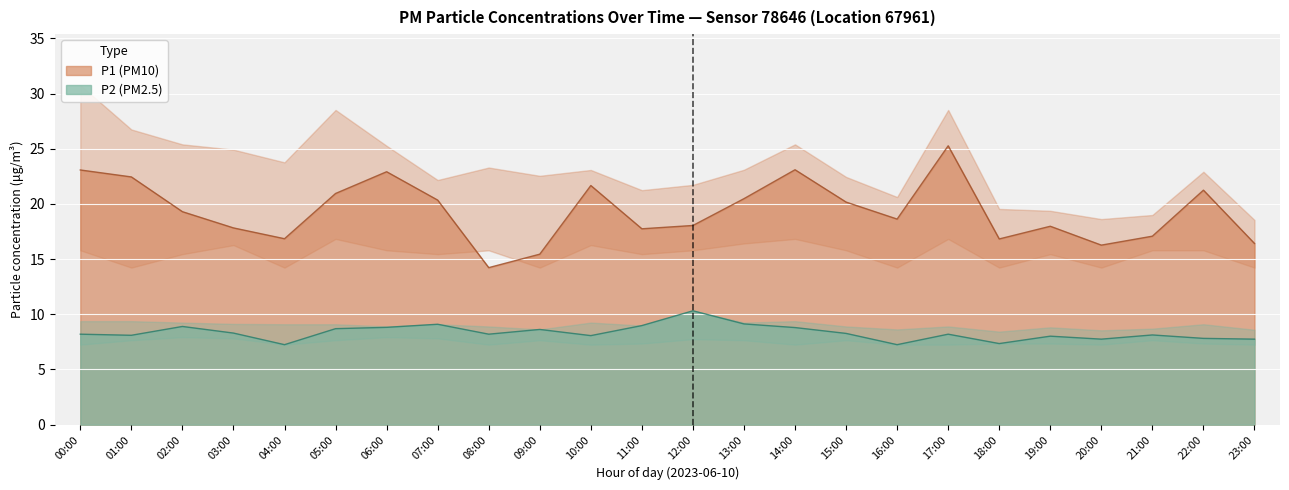

What position from the left is 05:00?

6